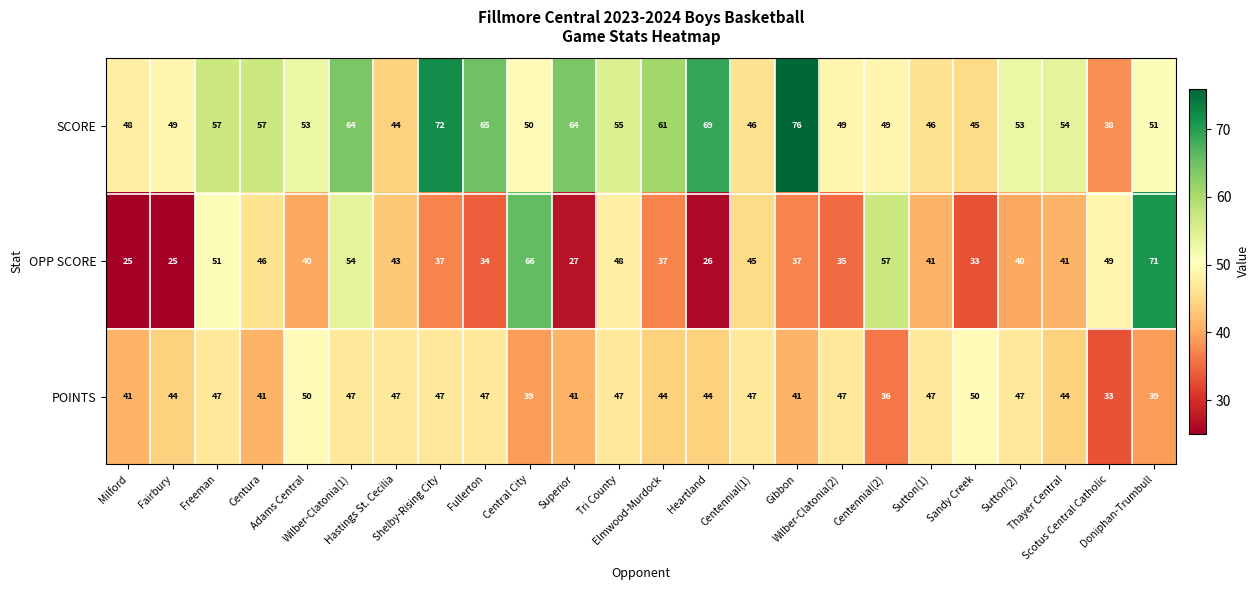

How many POINTS values are between 41 and 47?

18